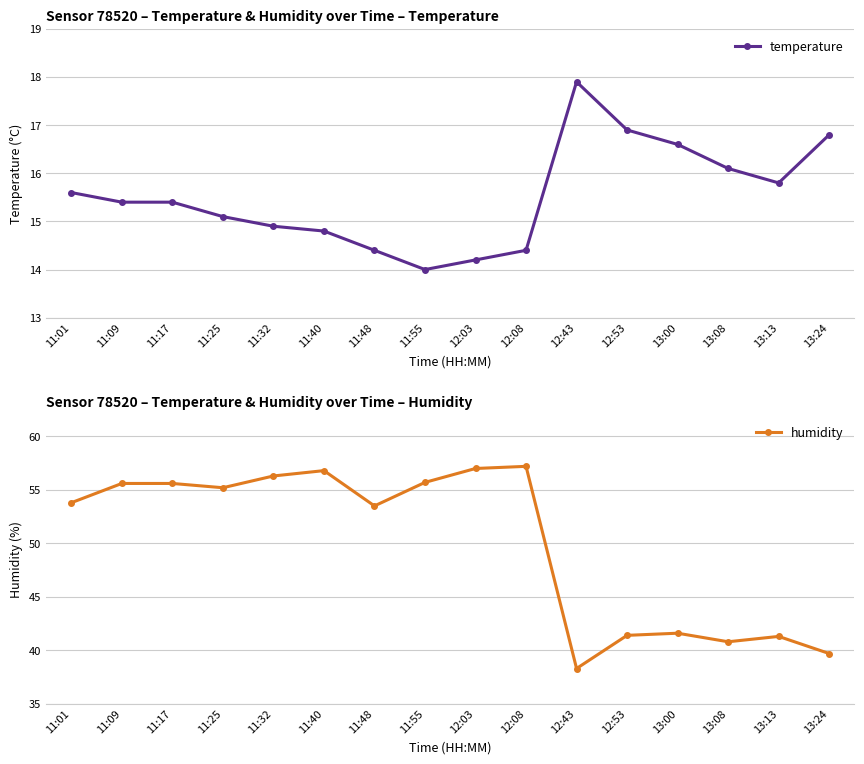

What is the label of the 1st point from the left?

11:01